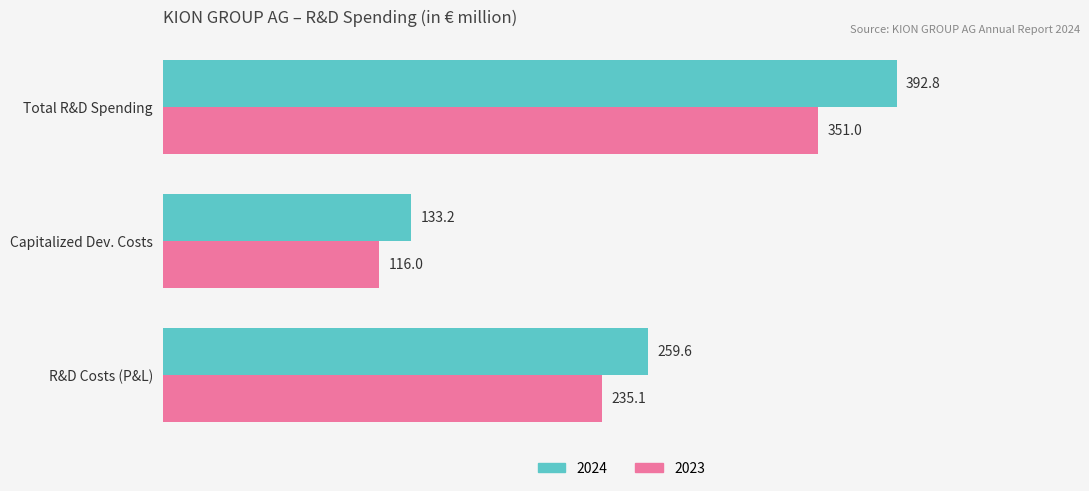

What is the difference between the maximum and minimum values in the 2023 series?

235.0